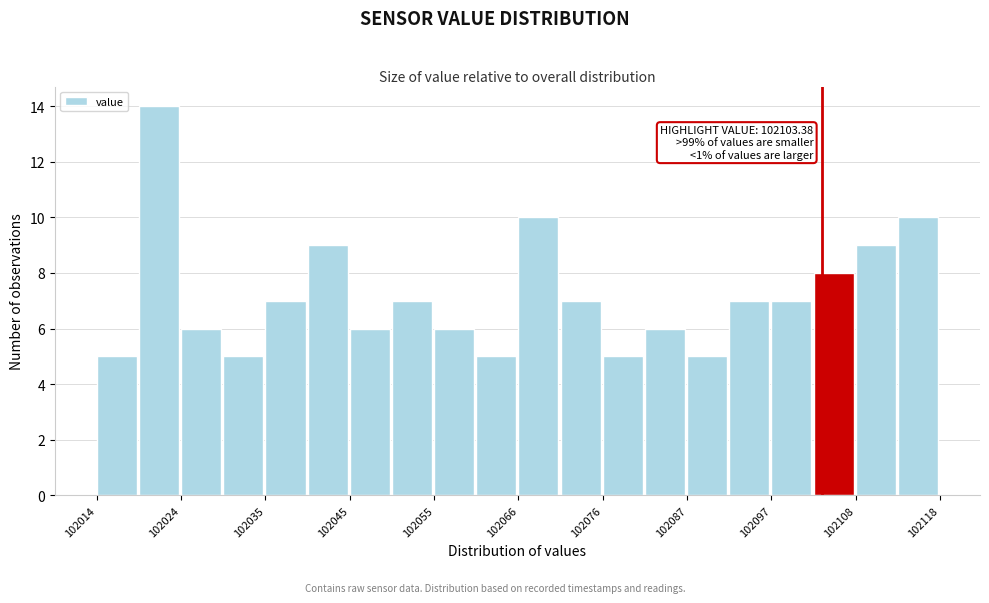

Read against the x-axis, roughly where is the centre of the tallest bar?

102022